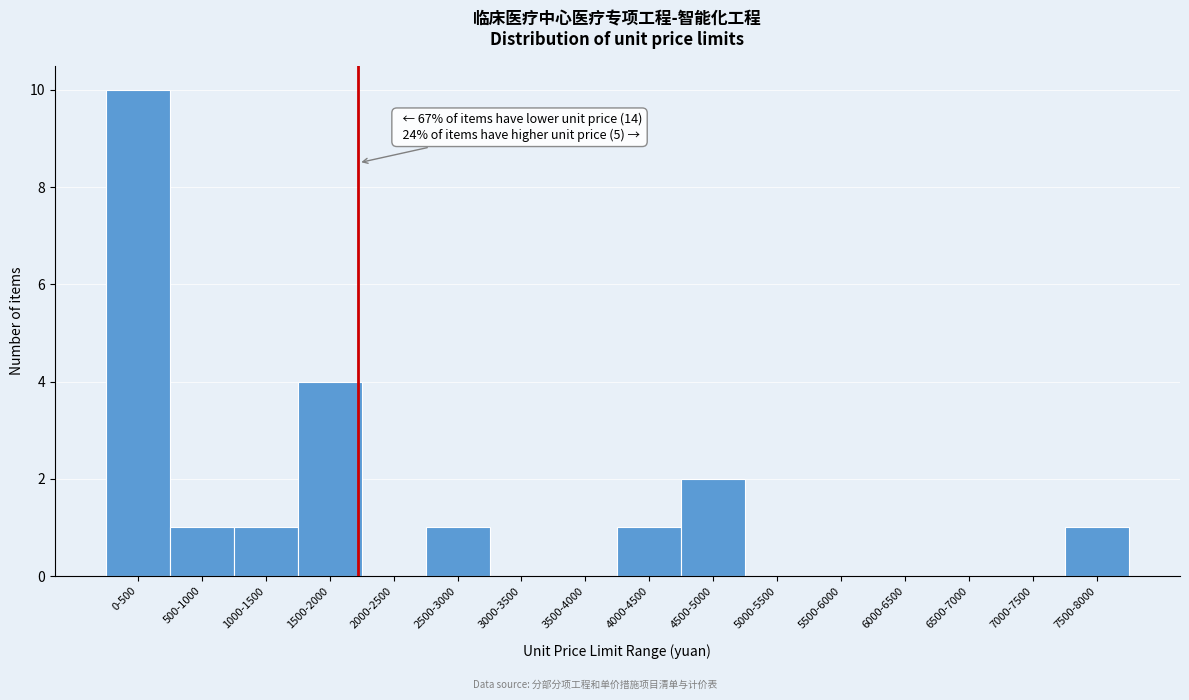

Reading right to left, transcribe all the data shown in this chart.

7500-8000=1	7000-7500=0	6500-7000=0	6000-6500=0	5500-6000=0	5000-5500=0	4500-5000=2	4000-4500=1	3500-4000=0	3000-3500=0	2500-3000=1	2000-2500=0	1500-2000=4	1000-1500=1	500-1000=1	0-500=10